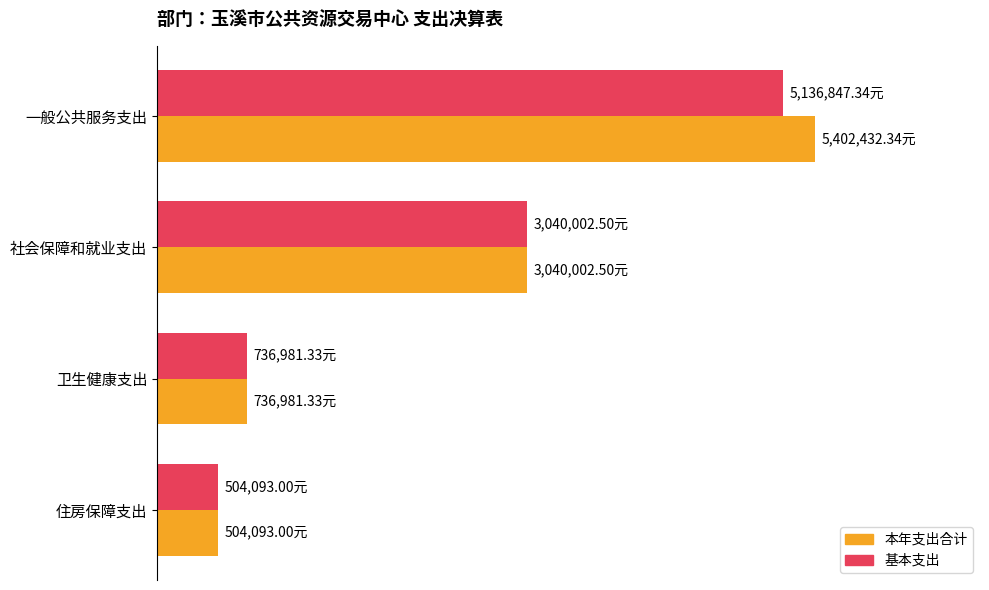

What are all the series names shown in the legend?

本年支出合计, 基本支出